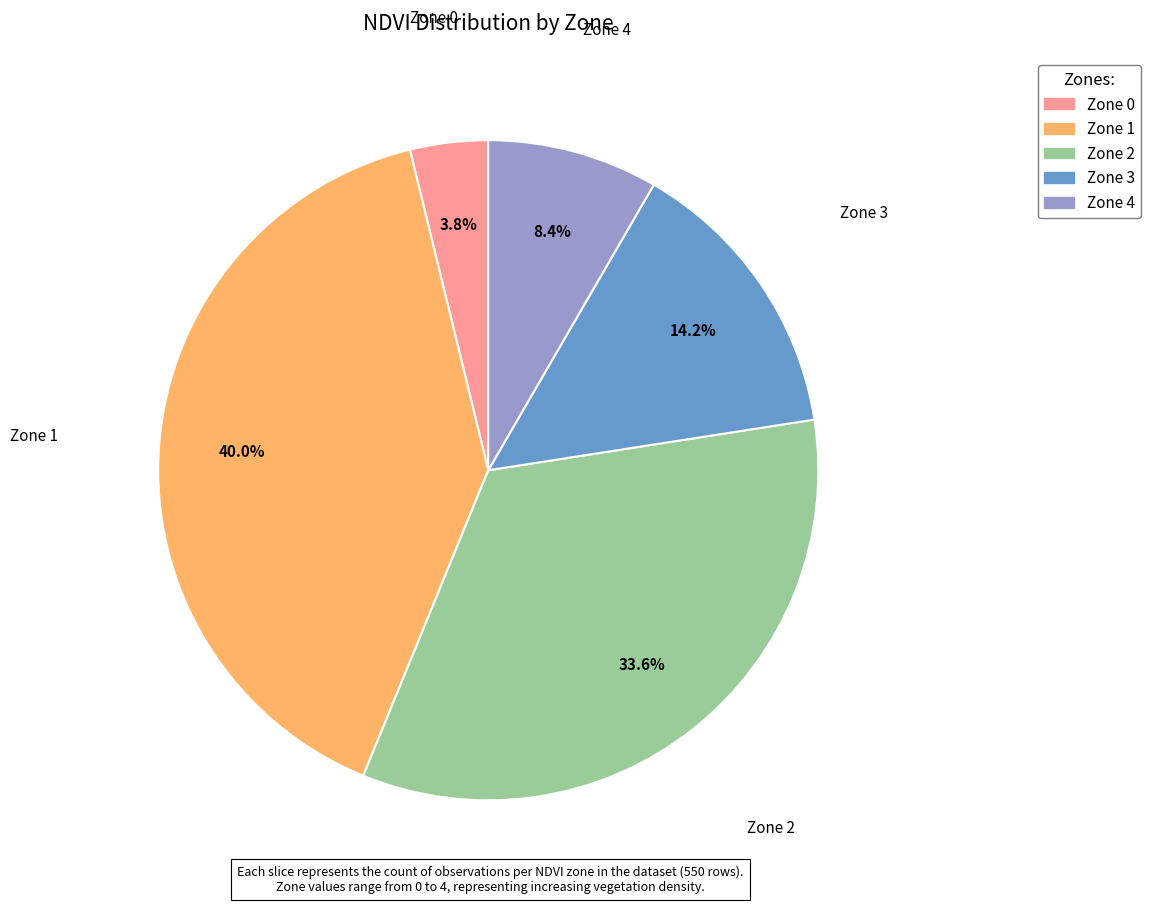

Is there a majority slice in this chart?

No